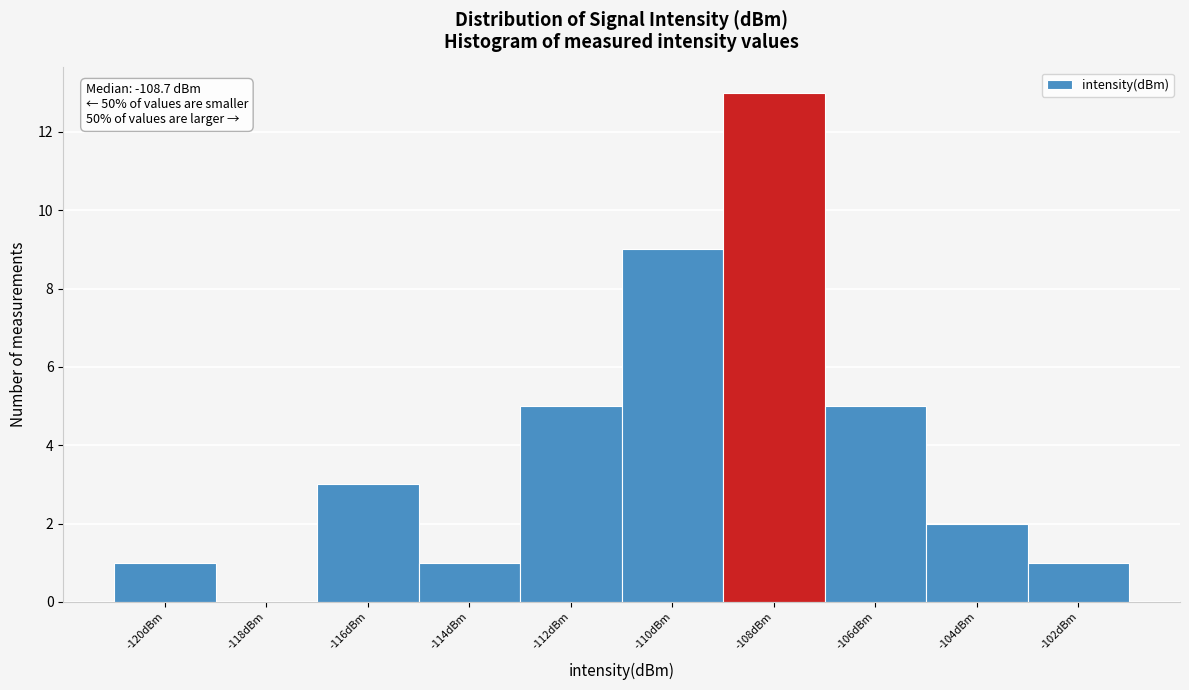

Which range on the x-axis has the tallest bar?

-109 to -107